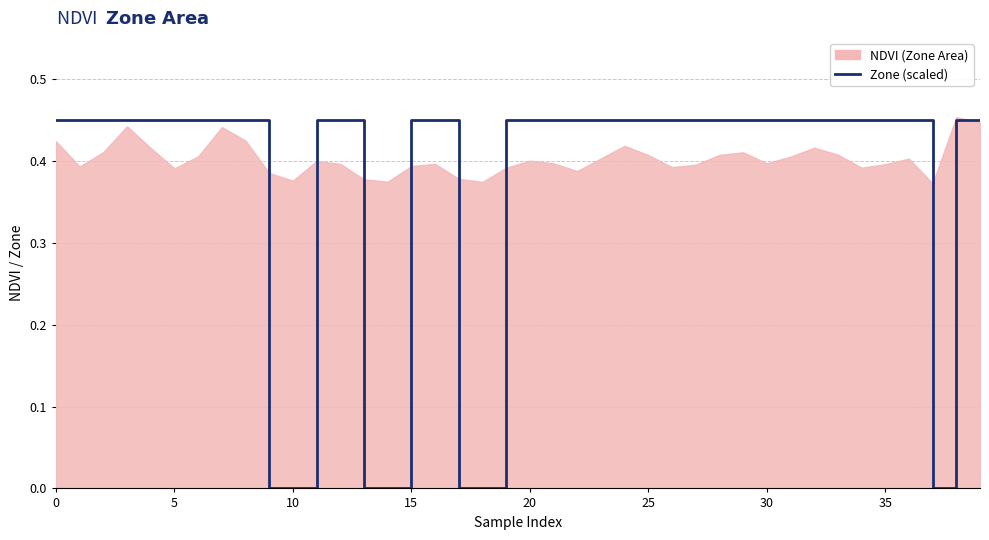

What is the difference between the maximum and minimum values?

0.5